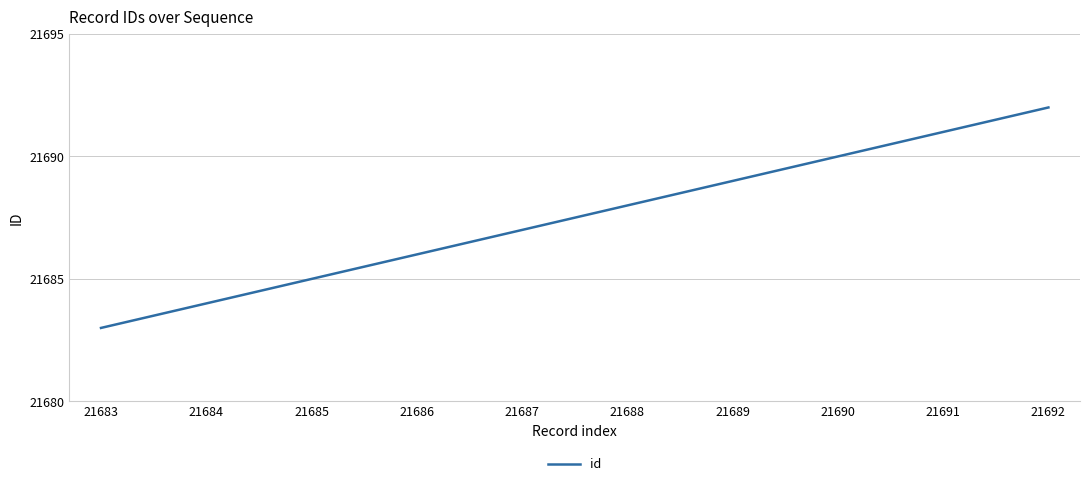

What is the greatest value displayed?

21692